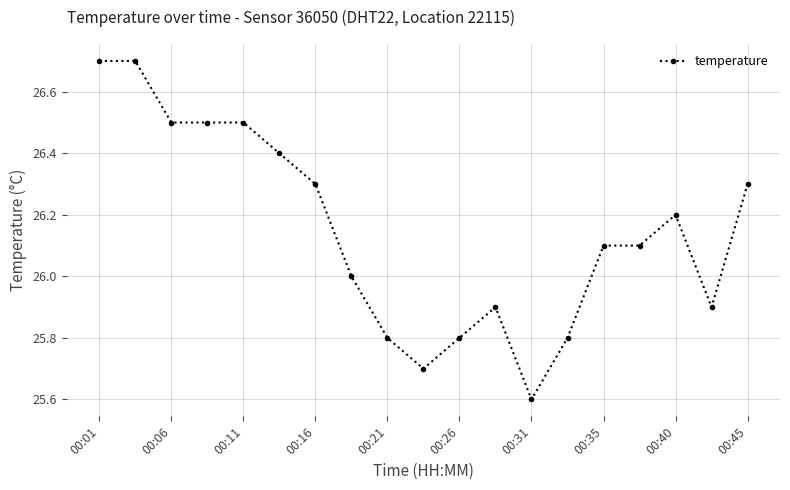

What is the maximum value shown in the chart?

26.7